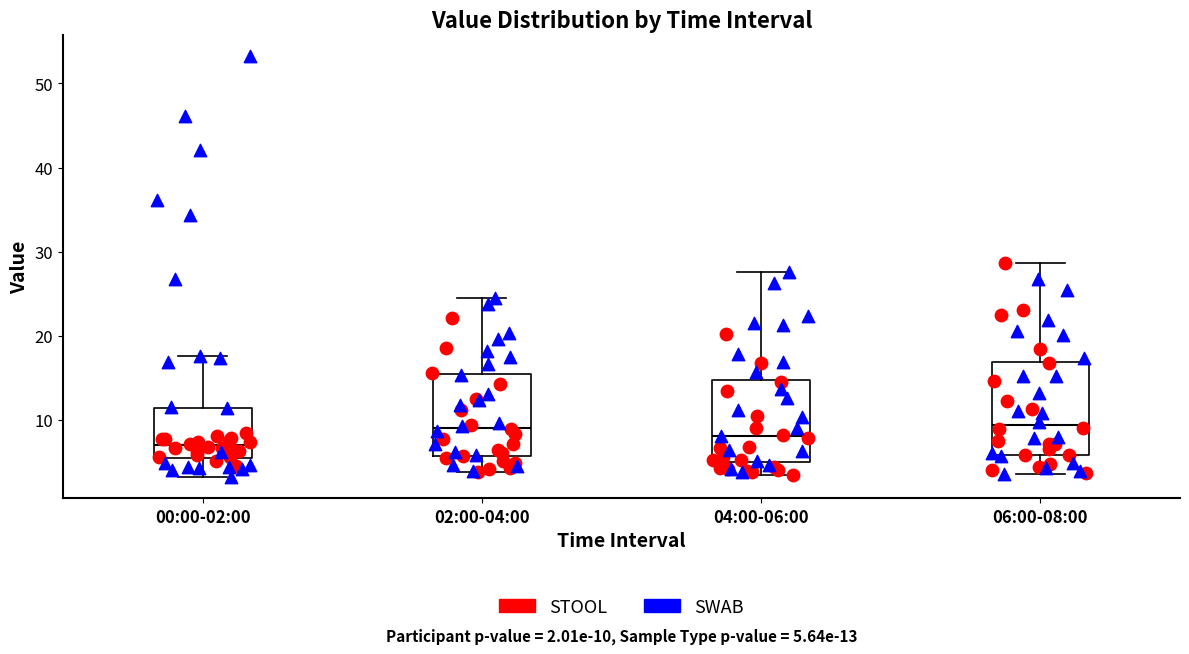

Which box is the tallest, from its lower edge to its upper edge?

06:00-08:00